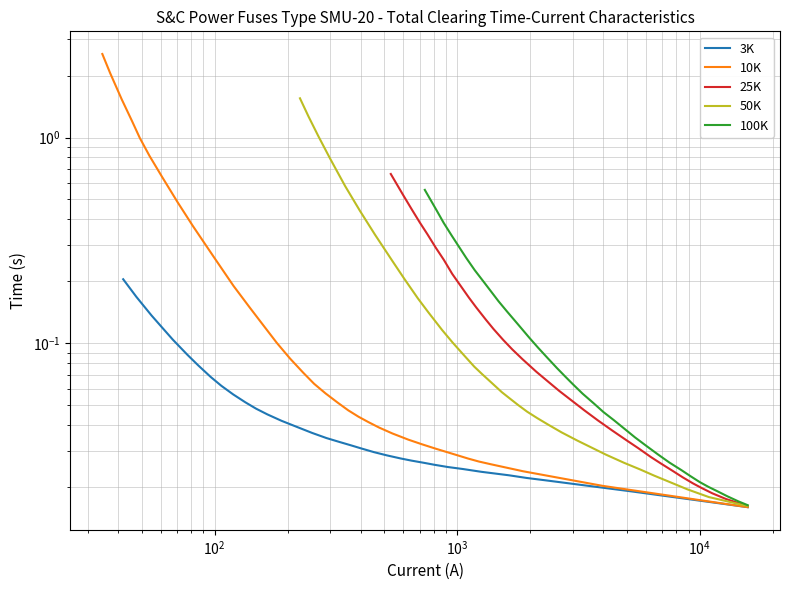

Which series has the largest range (max minus min)?

10K